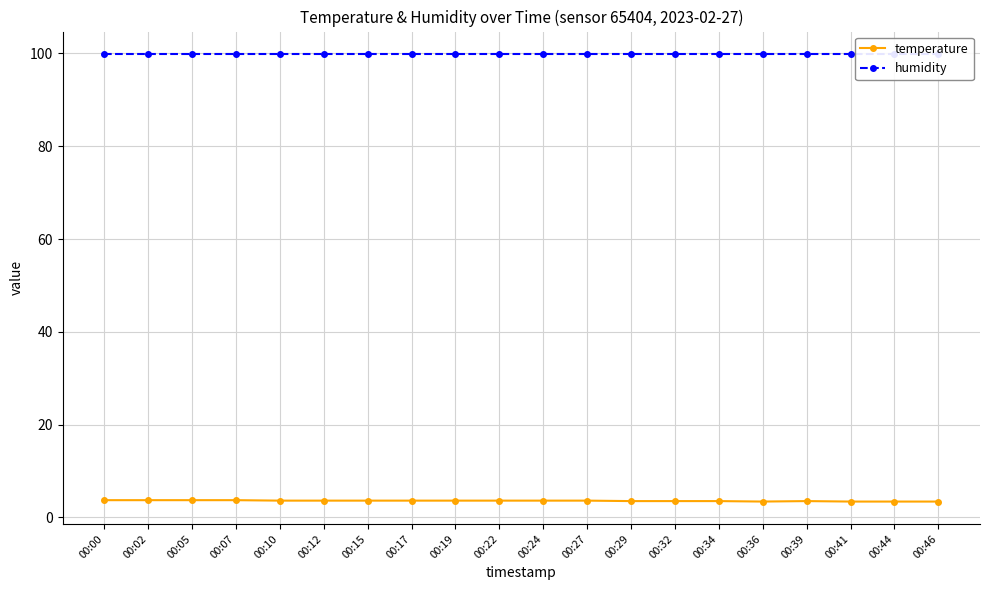

Is it true that temperature equals 5.9 at 00:22?

False